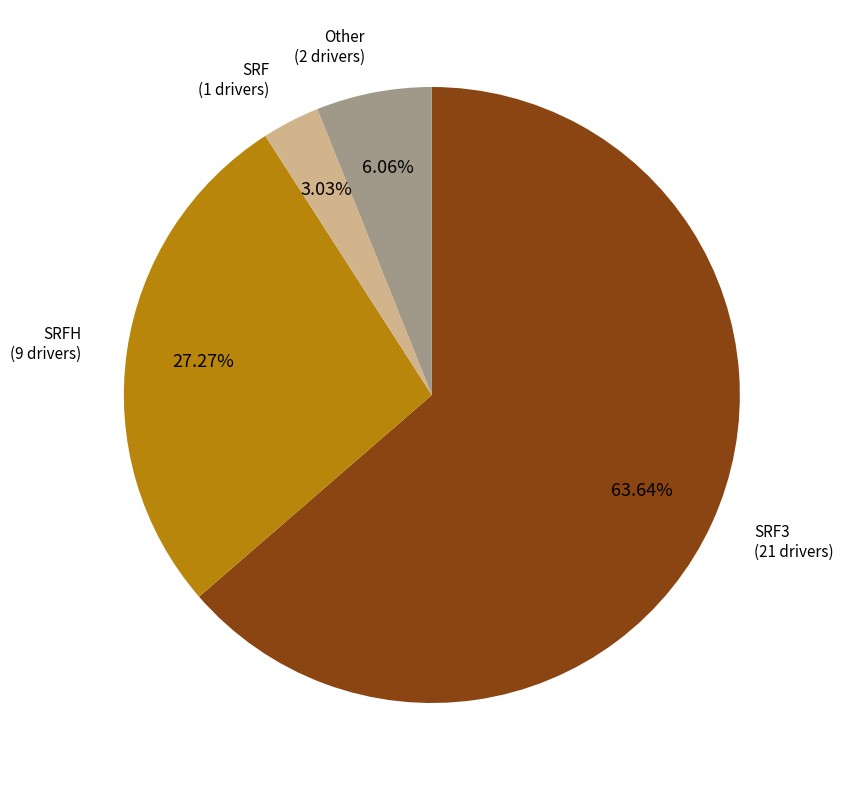

Is there a majority slice in this chart?

Yes